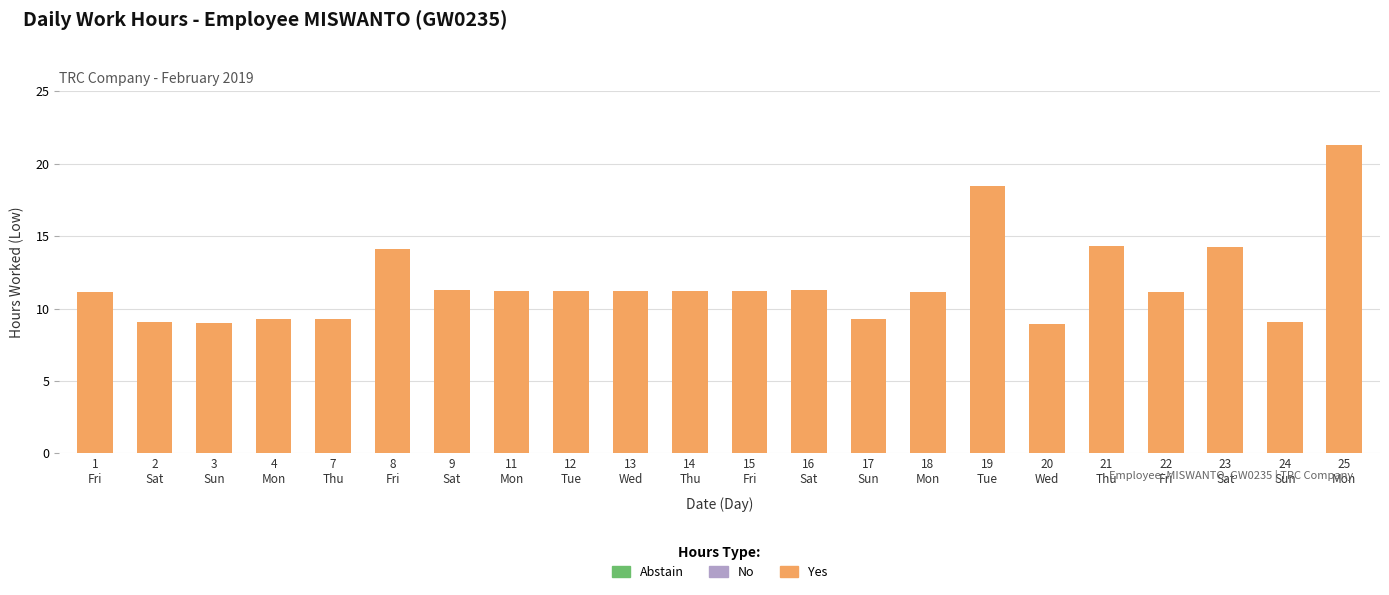

What is the maximum value shown in the chart?

21.3